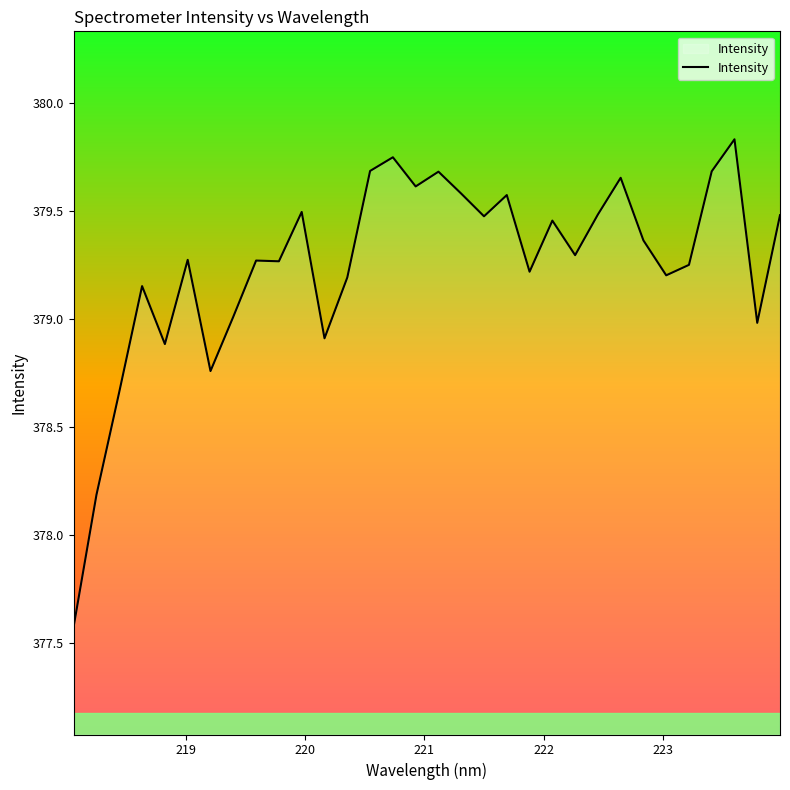

What is the minimum value shown in the chart?

377.6